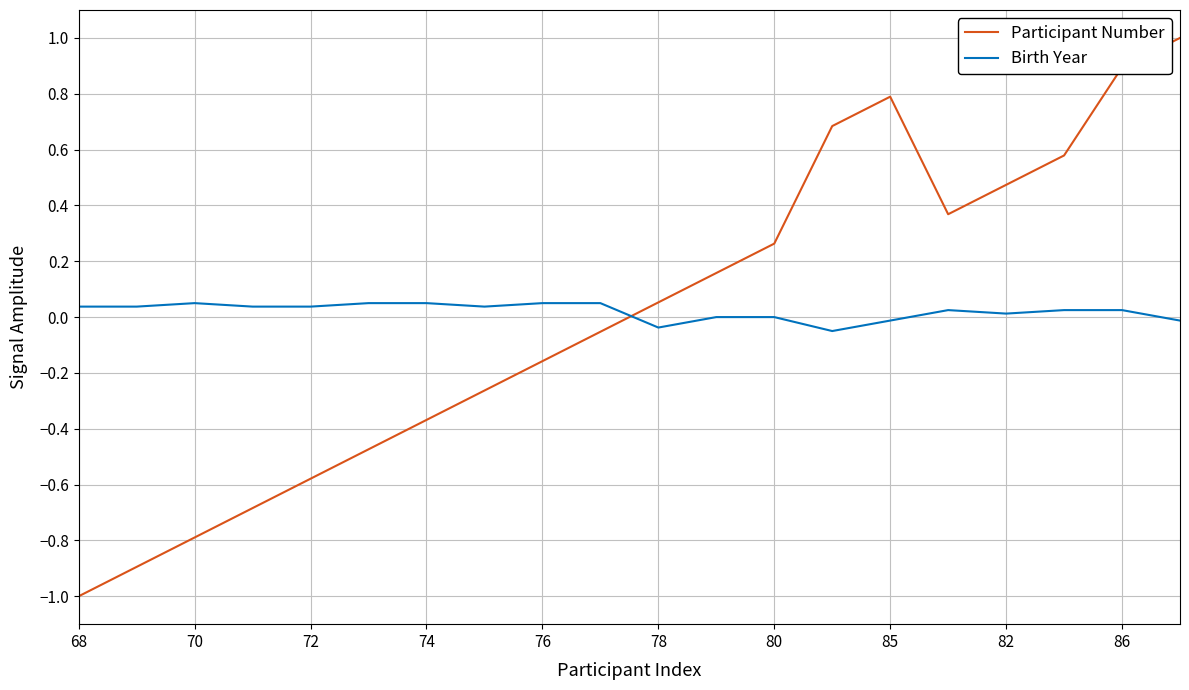

Which series has the widest spread of values?

Participant Number